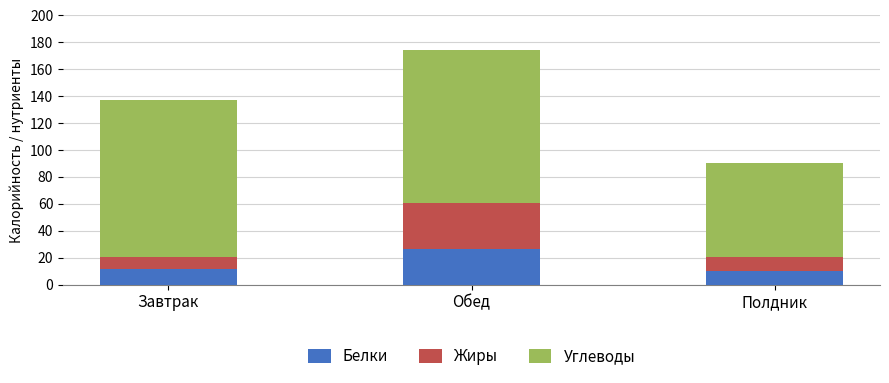

What is the total value across all series at Завтрак?

137.5